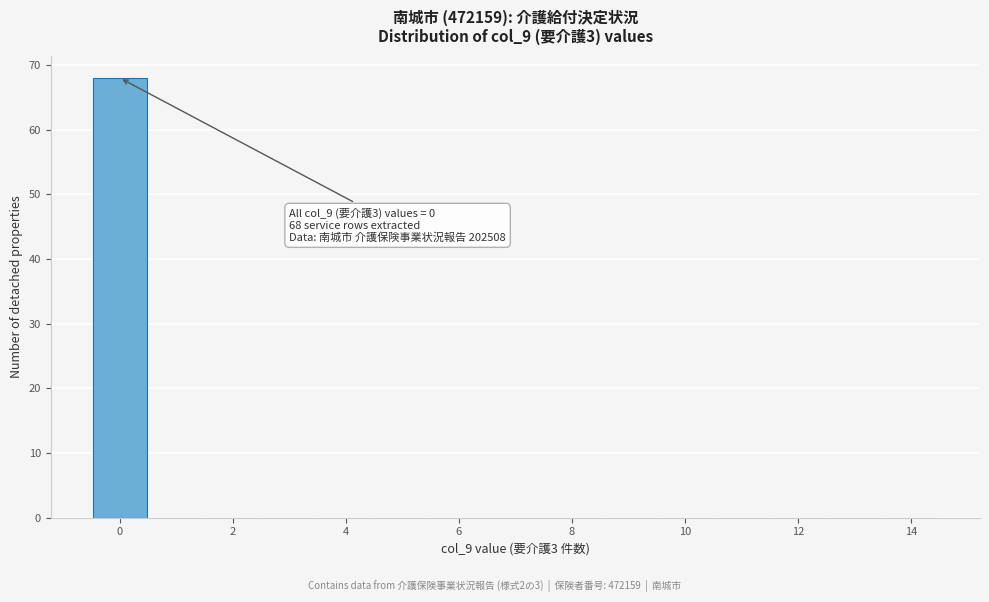

Over which range of the x-axis is the bar tallest?

-0.5 to 0.5